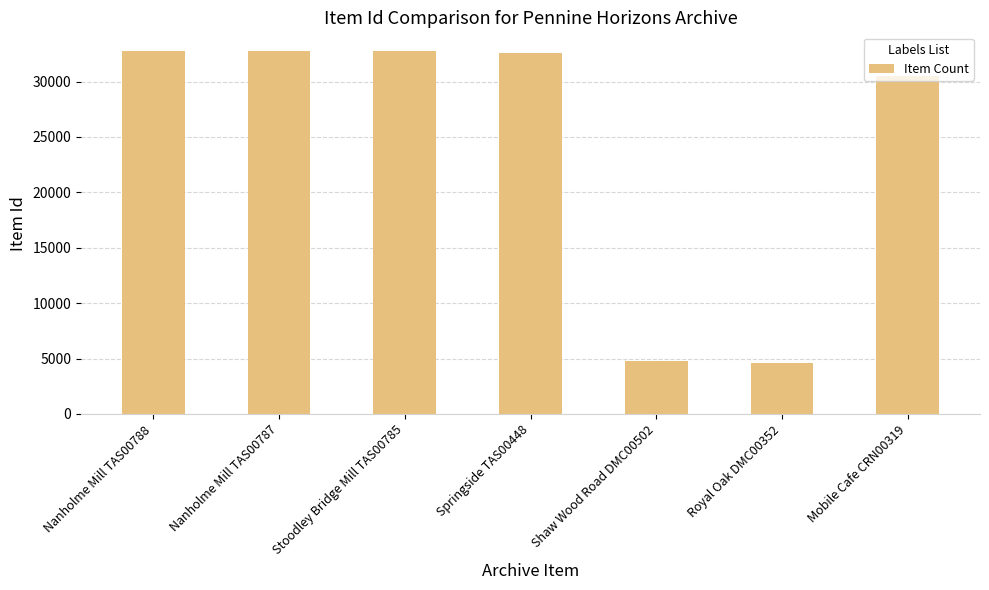

What is the smallest value displayed?

4624